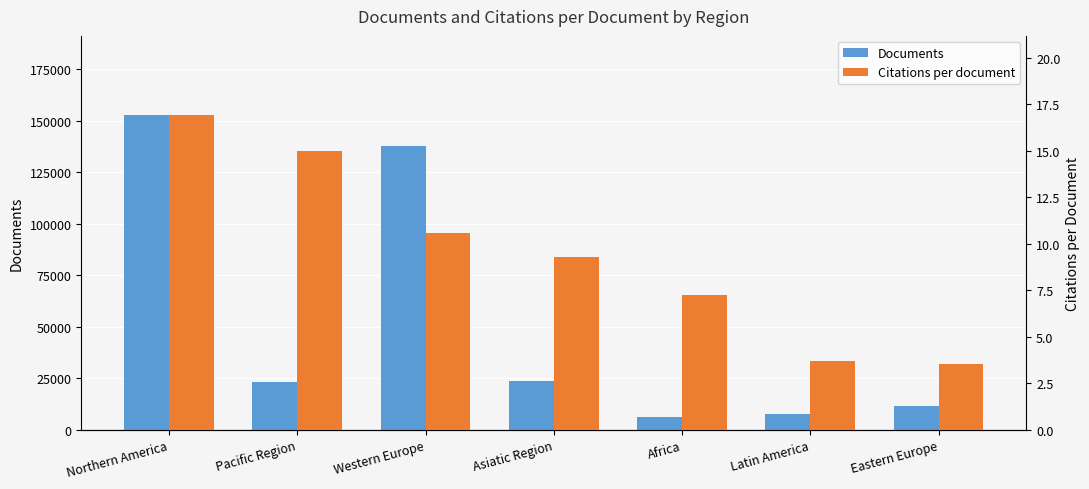

Rank the series at Latin America from highest to lowest value.

Documents, Citations per document